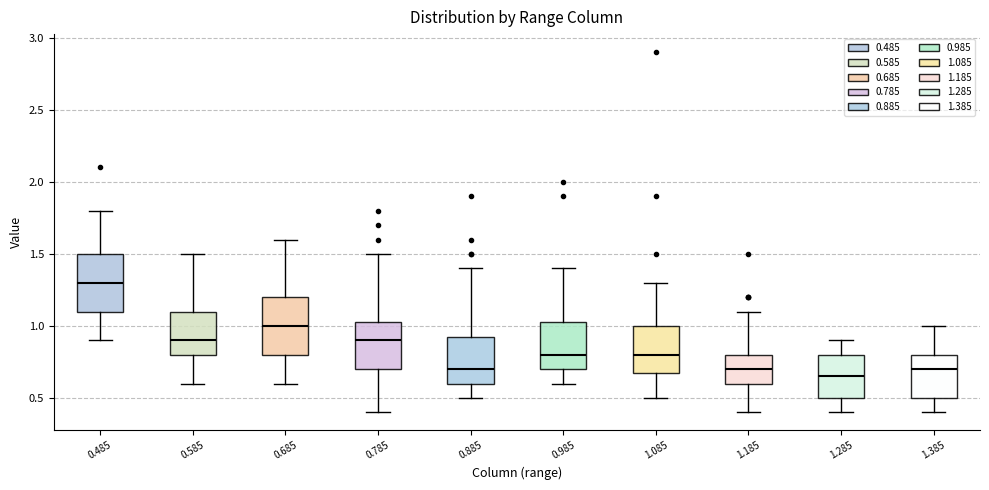

Which box's median line is the lowest?

1.285